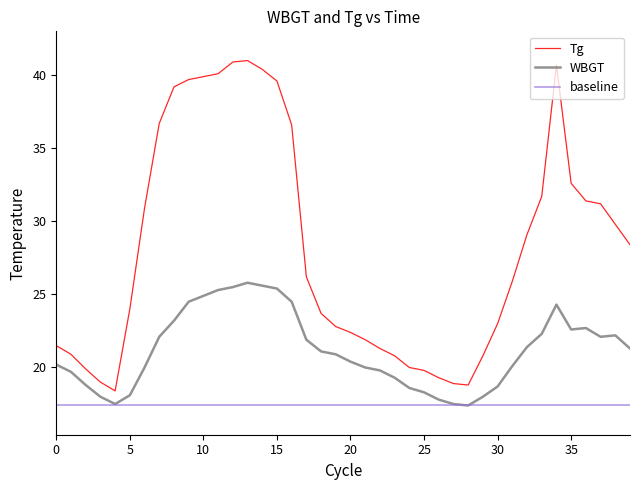

Which series has the largest total across all categories?

Tg